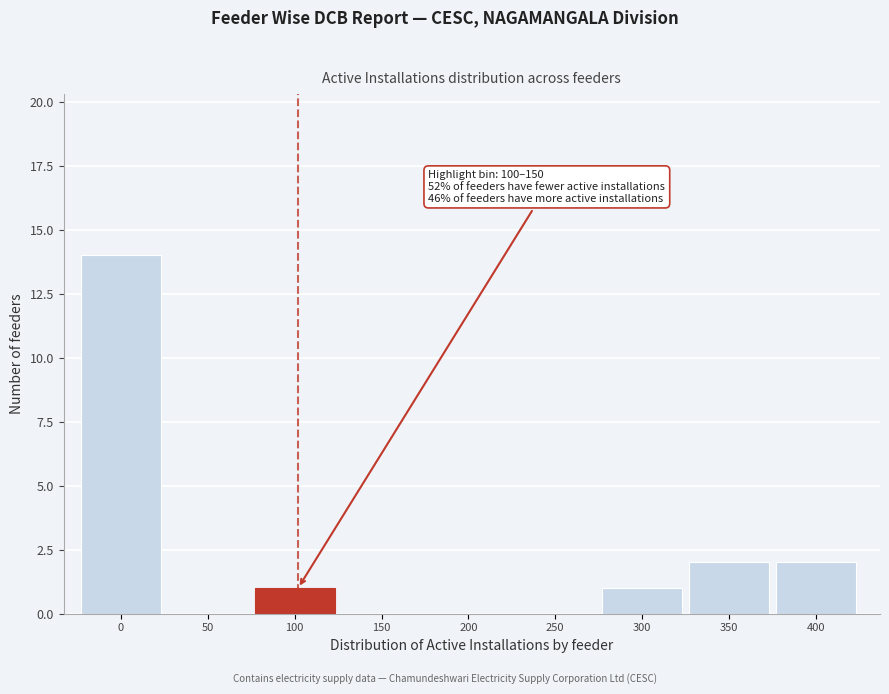

Reading left to right, what are all the values shown in this chart?

0=14	50=0	100=1	150=0	200=0	250=0	300=1	350=2	400=2